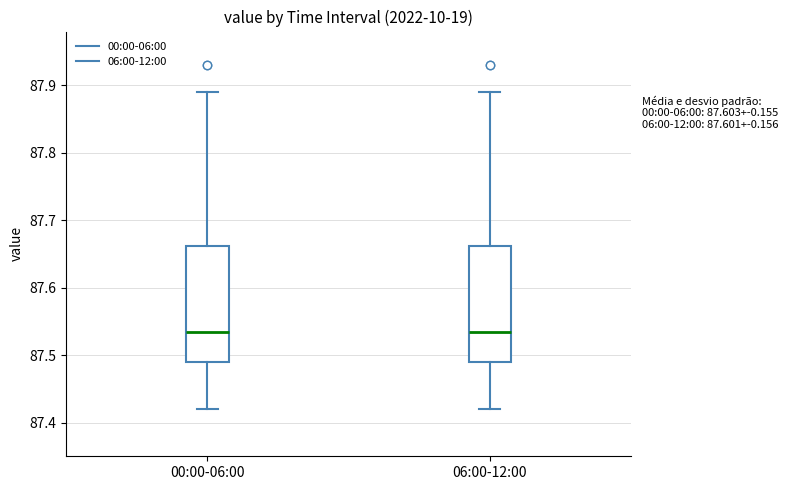

Reading left to right, read every box against the y-axis: the position of its median line, the range the box covers, and the ends of its whiskers. The values are not printed on the chart, so give them approximately, as read against the axis.

00:00-06:00: median 87.54, box 87.49 to 87.66, whiskers 87.42 to 87.89
06:00-12:00: median 87.54, box 87.49 to 87.66, whiskers 87.42 to 87.89